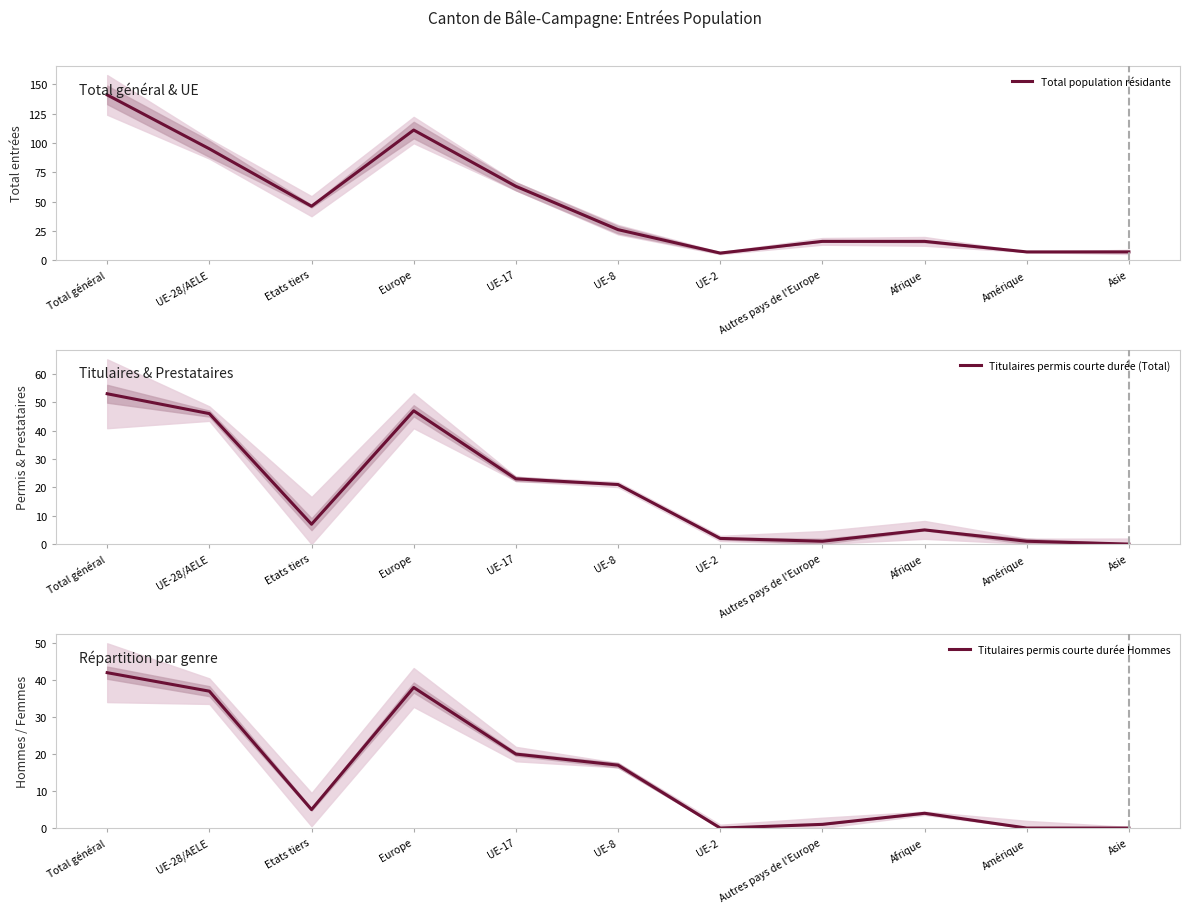

How many categories are shown in the chart?

11